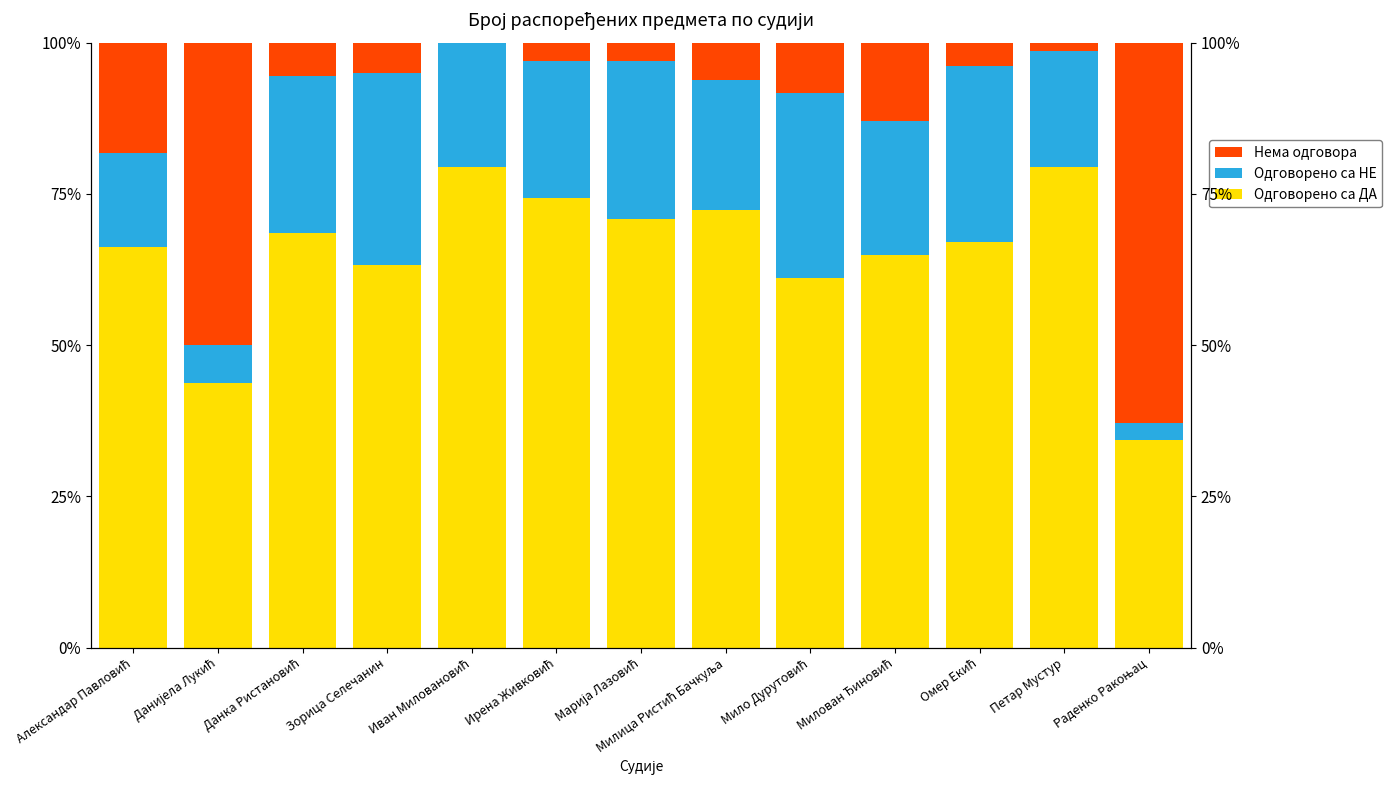

What is the label of the 11th bar from the right?

Данка Ристановић